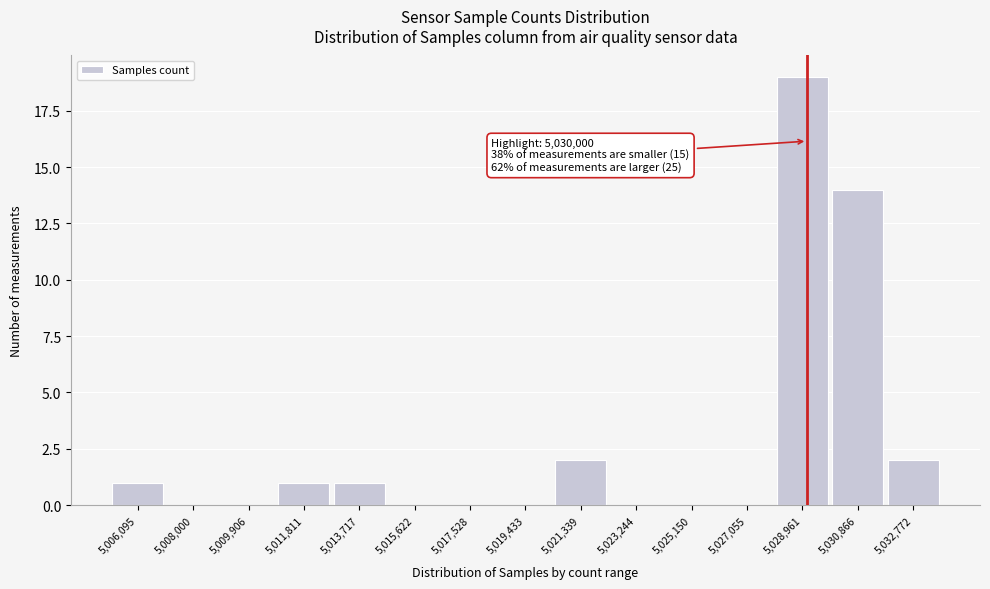

Reading left to right, list all the values displayed in this chart.

5,006,095=1	5,008,000=0	5,009,906=0	5,011,811=1	5,013,717=1	5,015,622=0	5,017,528=0	5,019,433=0	5,021,339=2	5,023,244=0	5,025,150=0	5,027,055=0	5,028,961=19	5,030,866=14	5,032,772=2